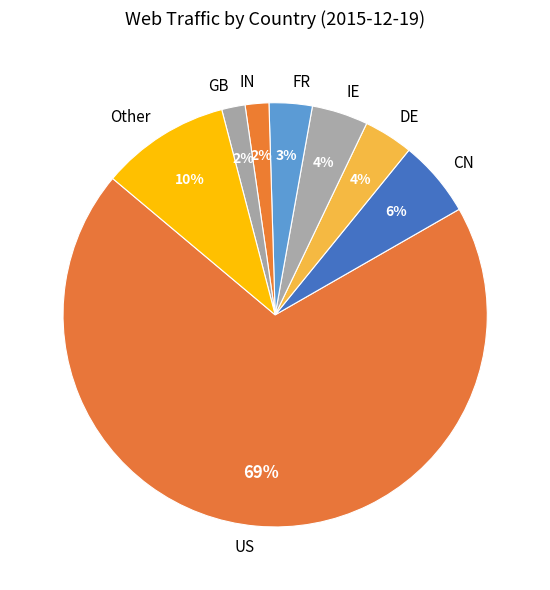

What is the largest slice in the pie chart?

US